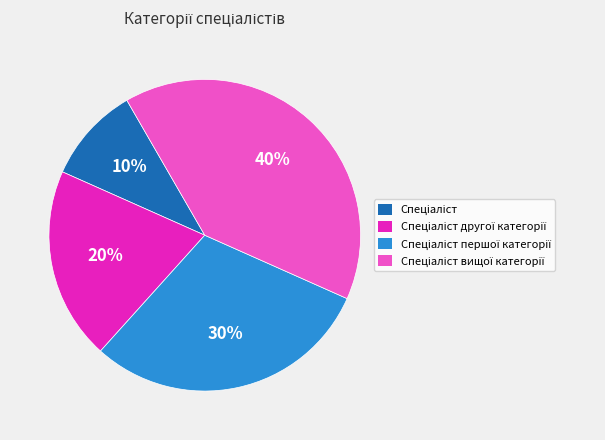

How many segments does this pie chart have?

4